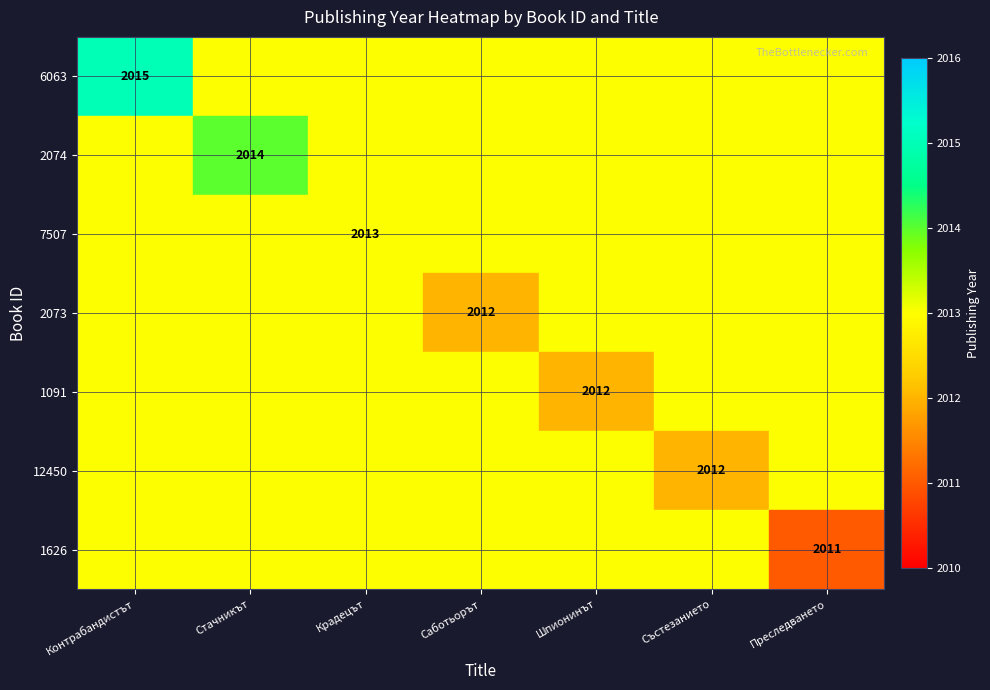

Is it true that 6063 equals 3184.9 at Контрабандистът?

False